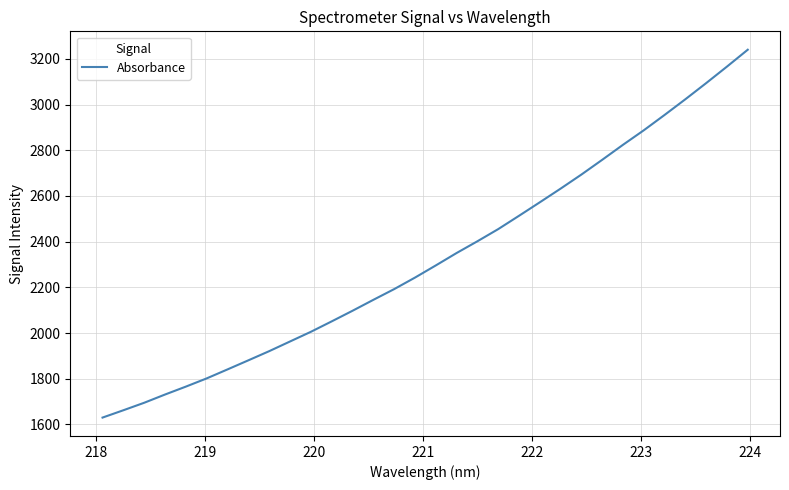

What is the difference between the maximum and minimum values?

1610.0